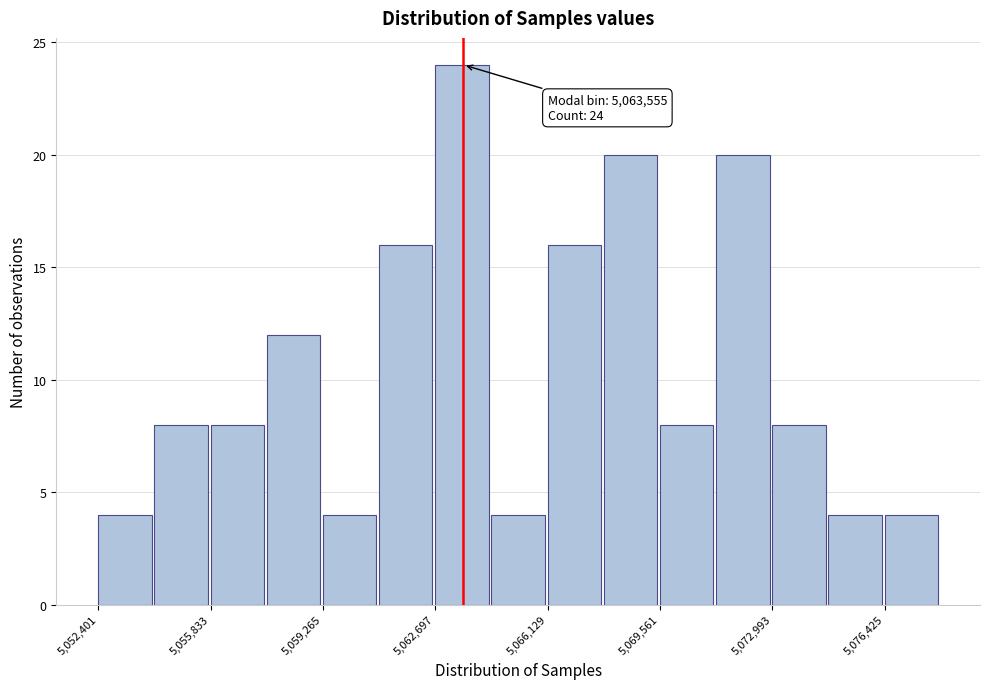

Read against the x-axis, roughly where is the centre of the tallest bar?

5063500